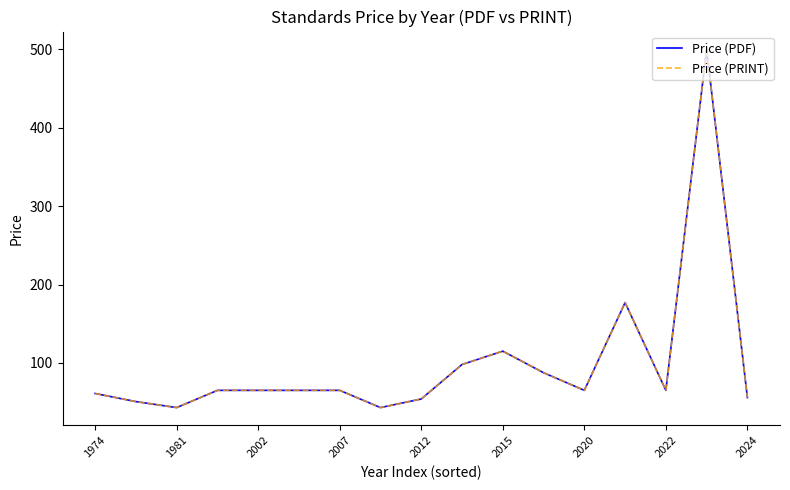

Does the chart display data point markers on the line(s)?

No